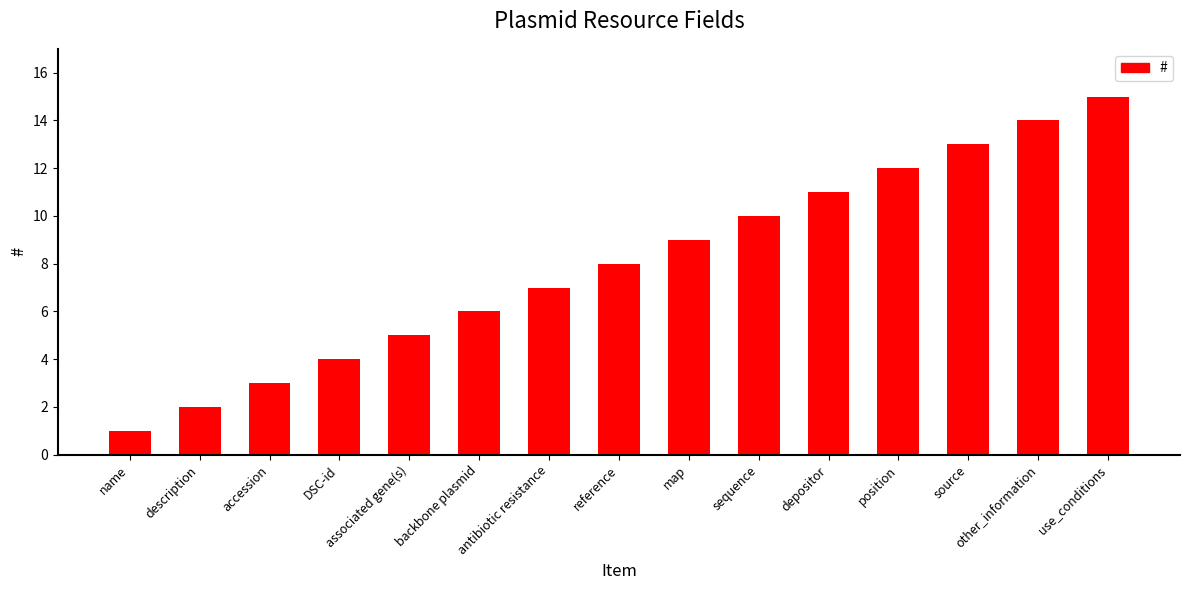

Reading left to right, what are all the values shown in this chart?

name=1	description=2	accession=3	DSC-id=4	associated gene(s)=5	backbone plasmid=6	antibiotic resistance=7	reference=8	map=9	sequence=10	depositor=11	position=12	source=13	other_information=14	use_conditions=15